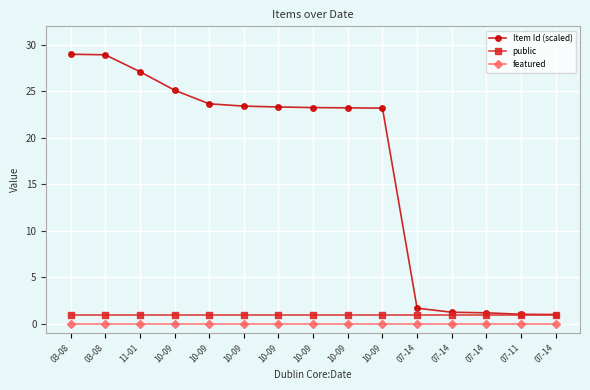

True or false: featured and public intersect in this chart.

False